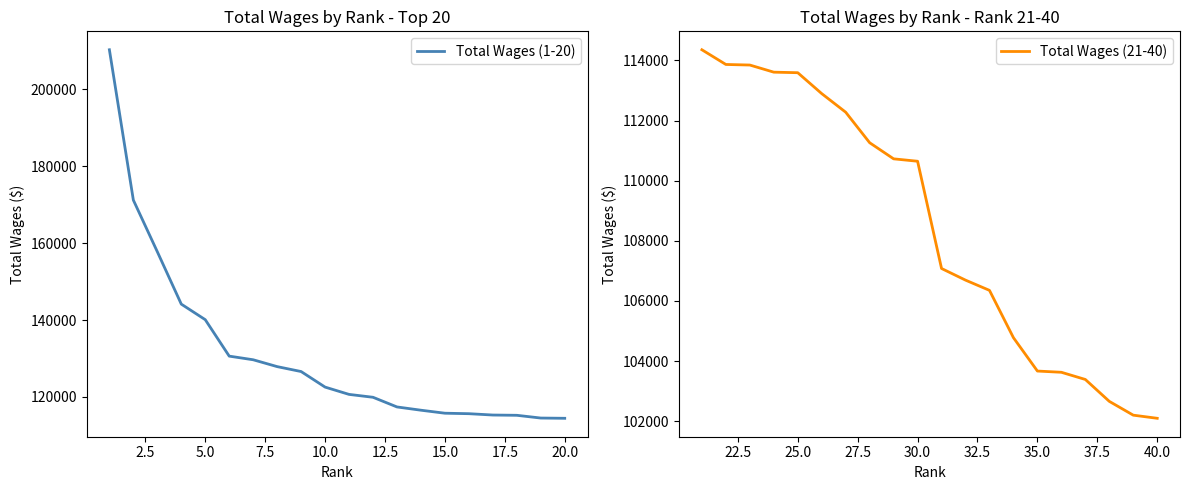

The value of Total Wages (21-40) at 30.0 is 110646. True or false?

True